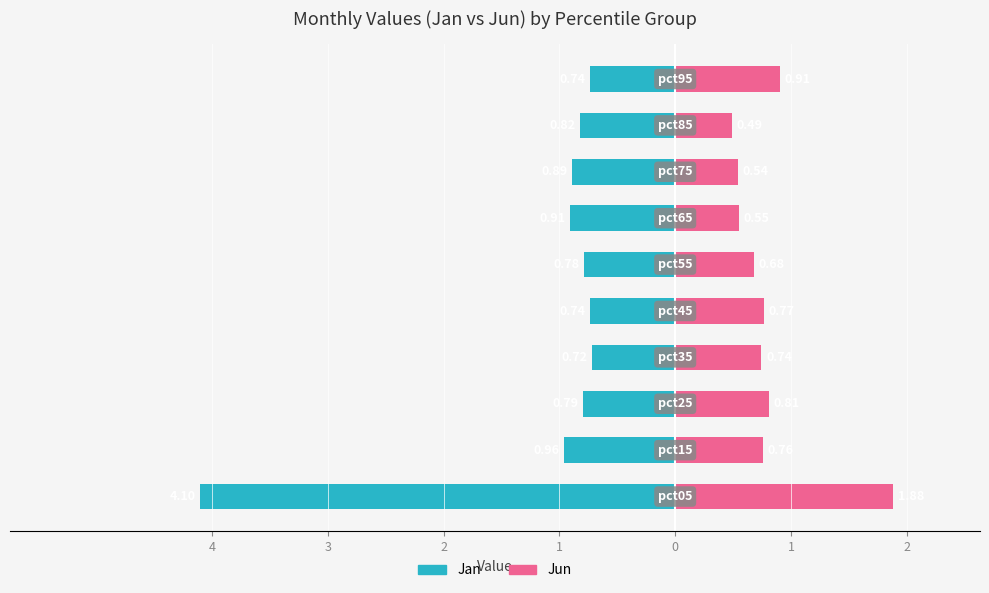

Is the value of Jan at 4 greater than the value of Jun at 4?

No